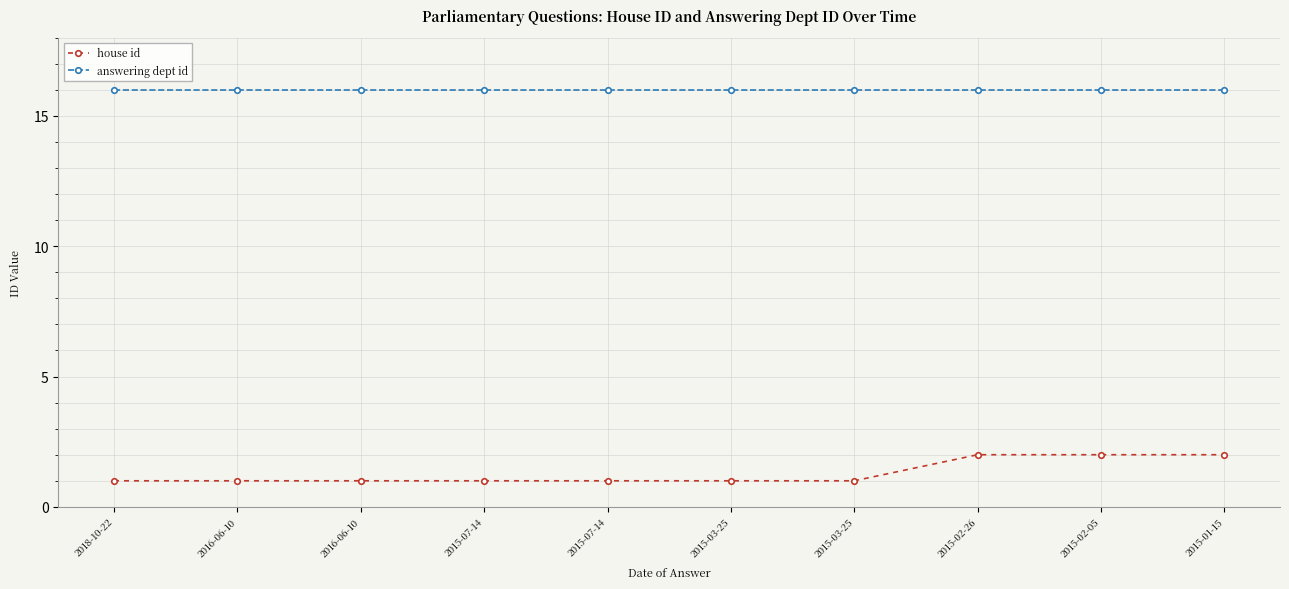

Between 2015-03-25 and 2015-02-05, which is larger?

2015-02-05